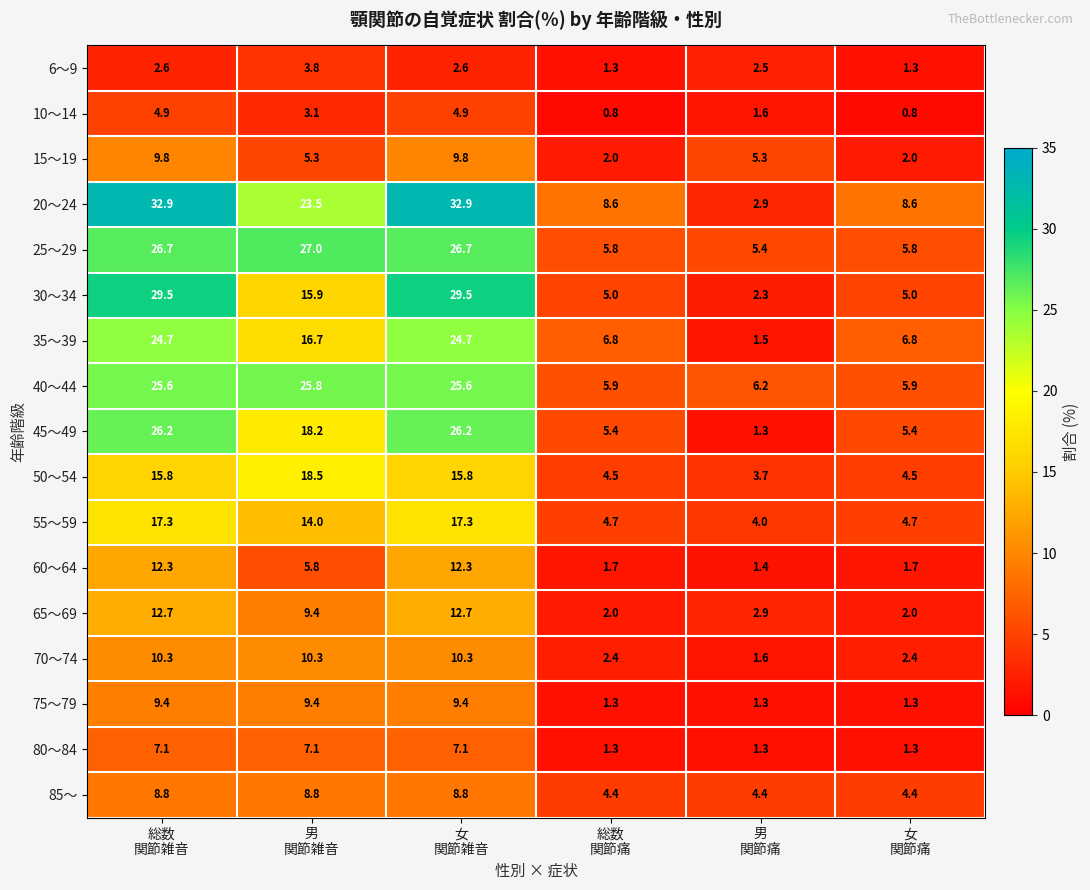

Which series has the largest range (max minus min)?

20～24